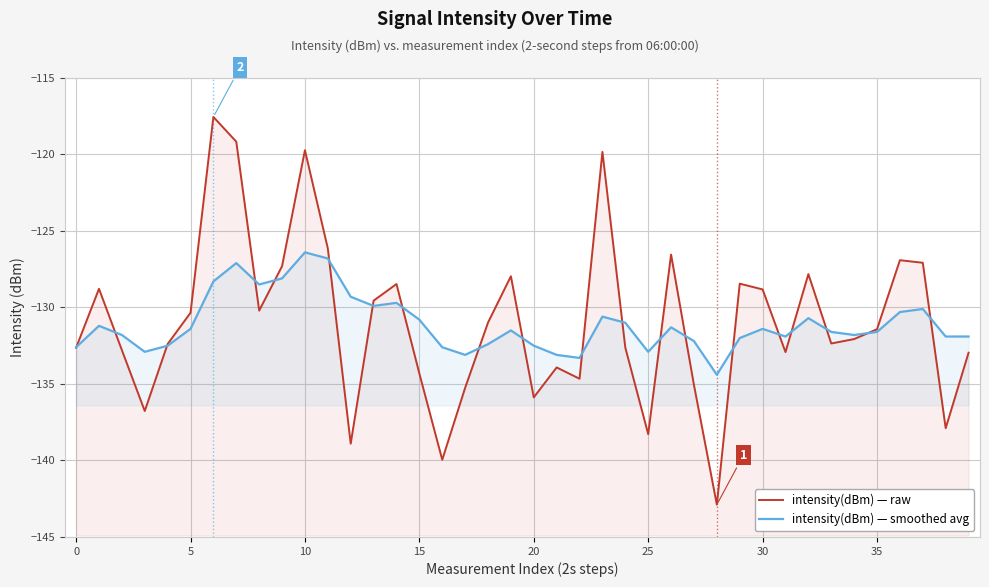

List the series in order of their overall mean, highest first.

intensity(dBm) — raw, intensity(dBm) — smoothed avg